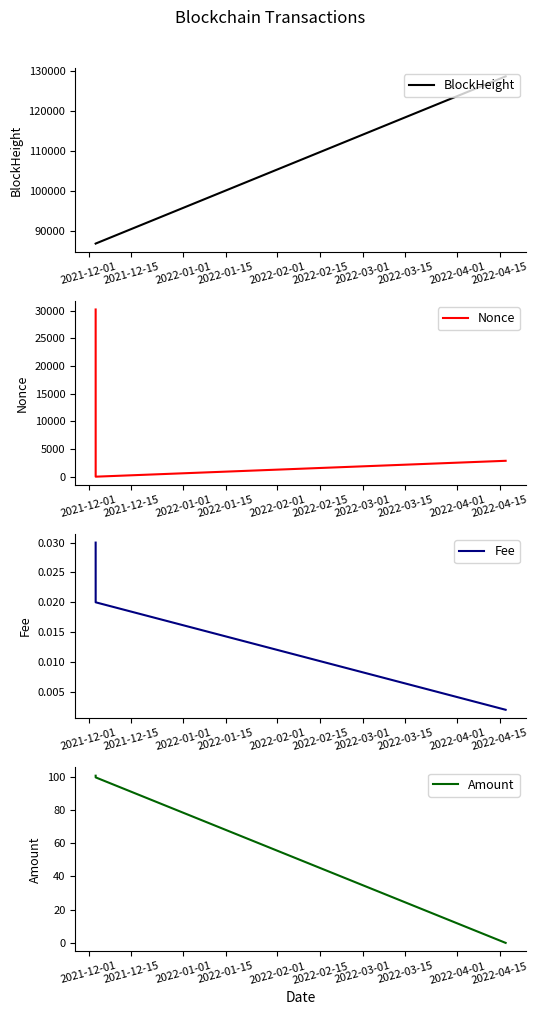

How many categories are shown in the chart?

3